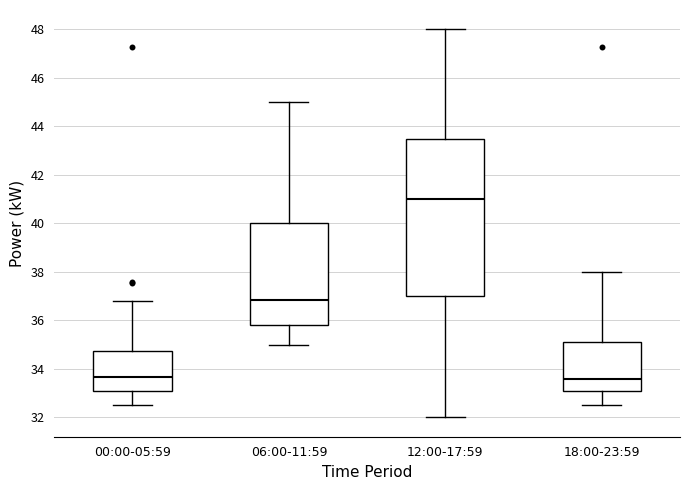

Reading left to right, read every box against the y-axis: the position of its median line, the range the box covers, and the ends of its whiskers. The values are not printed on the chart, so give them approximately, as read against the axis.

00:00-05:59: median 33.6, box 33.2 to 34.8, whiskers 32.6 to 36.8
06:00-11:59: median 36.8, box 35.8 to 40.0, whiskers 35.0 to 45.0
12:00-17:59: median 41.0, box 37.0 to 43.6, whiskers 32.0 to 48.0
18:00-23:59: median 33.6, box 33.0 to 35.2, whiskers 32.6 to 38.0